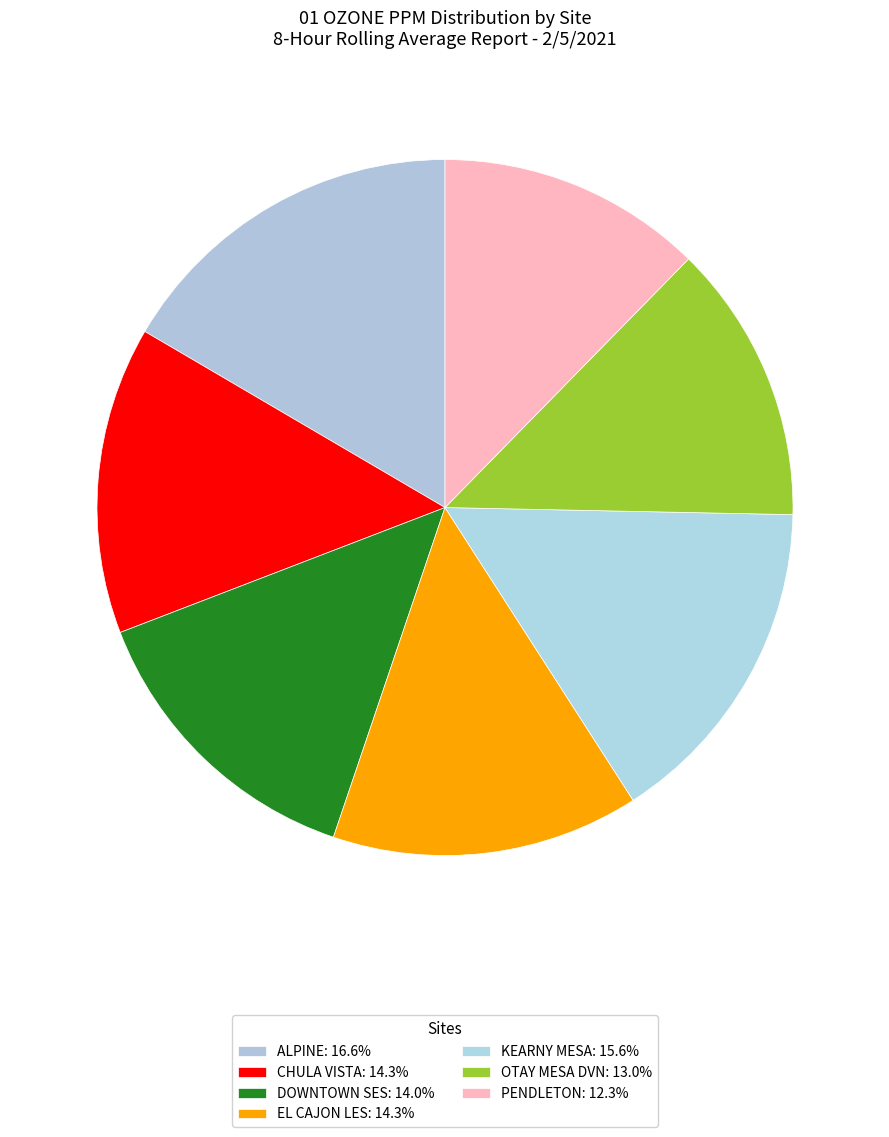

Count the number of slices in the pie.

7